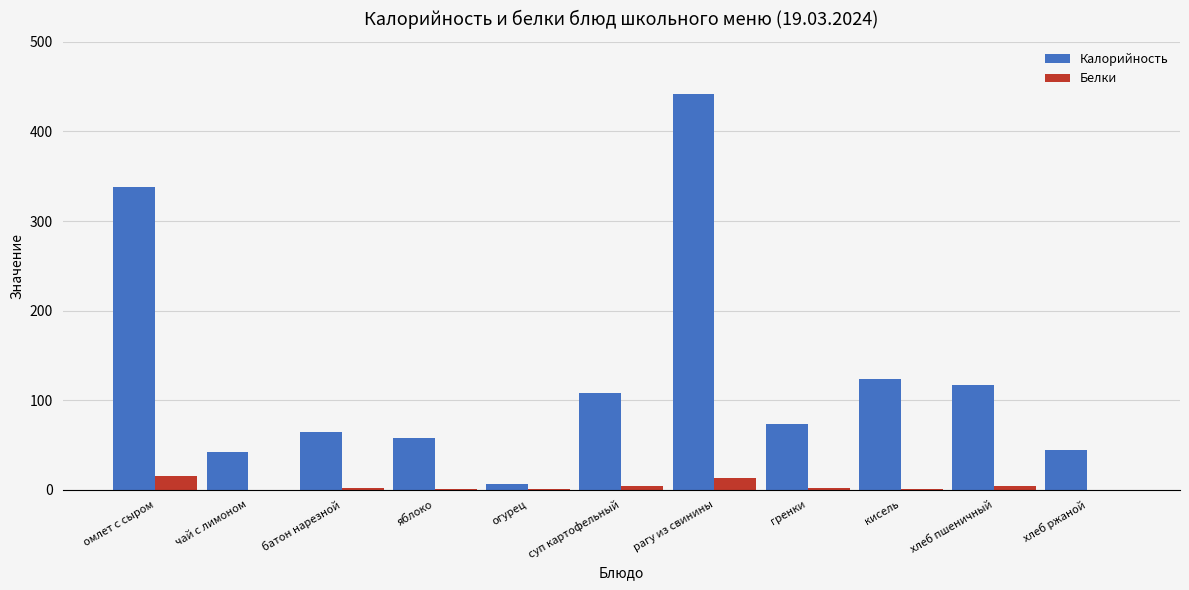

What is the average value of the Калорийность series?

128.9